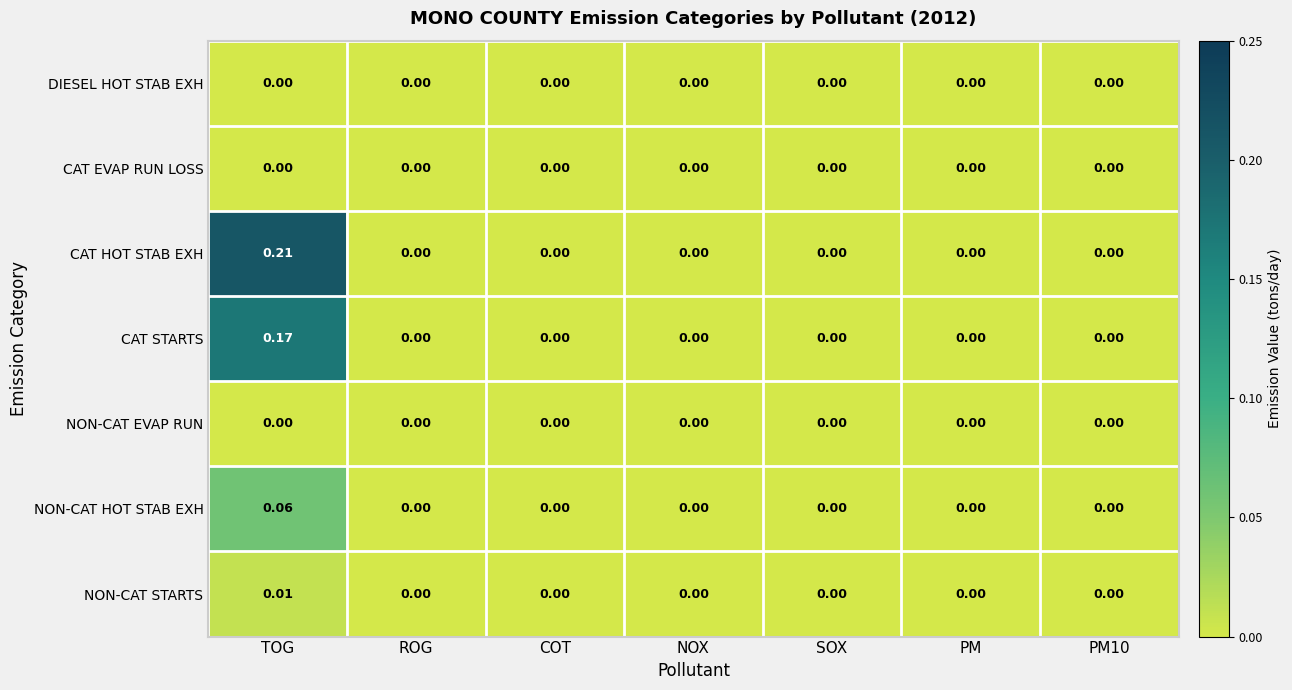

At which category is the sum across all series the highest?

TOG